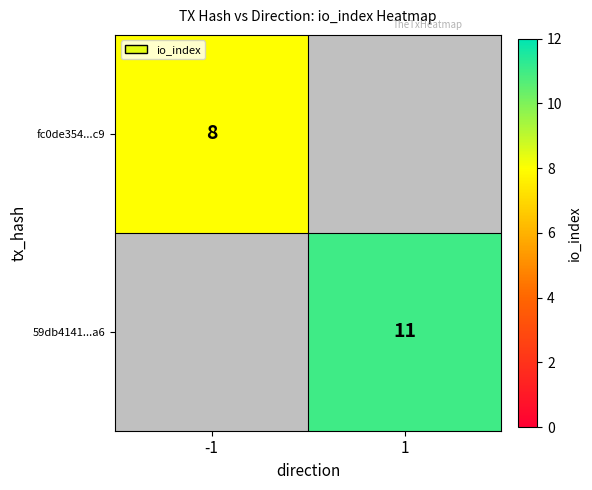

Is it true that 59db4141...a6 equals 11 at 1?

True